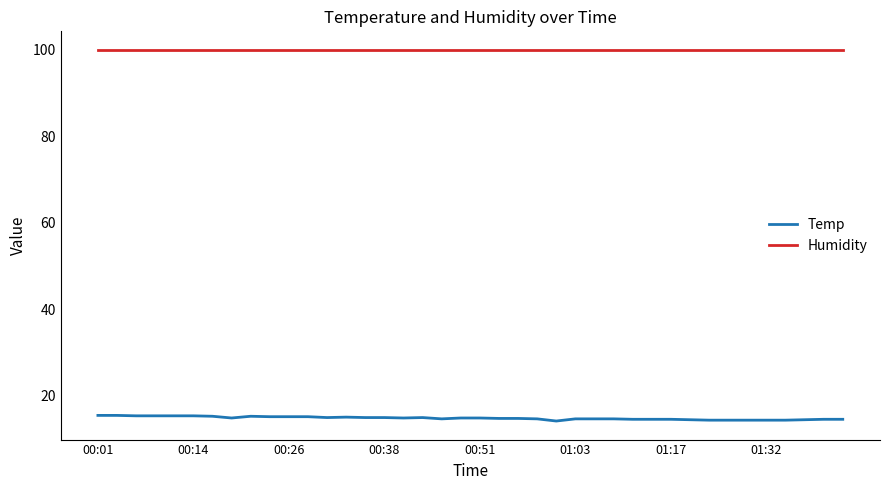

How many categories are shown in the chart?

40